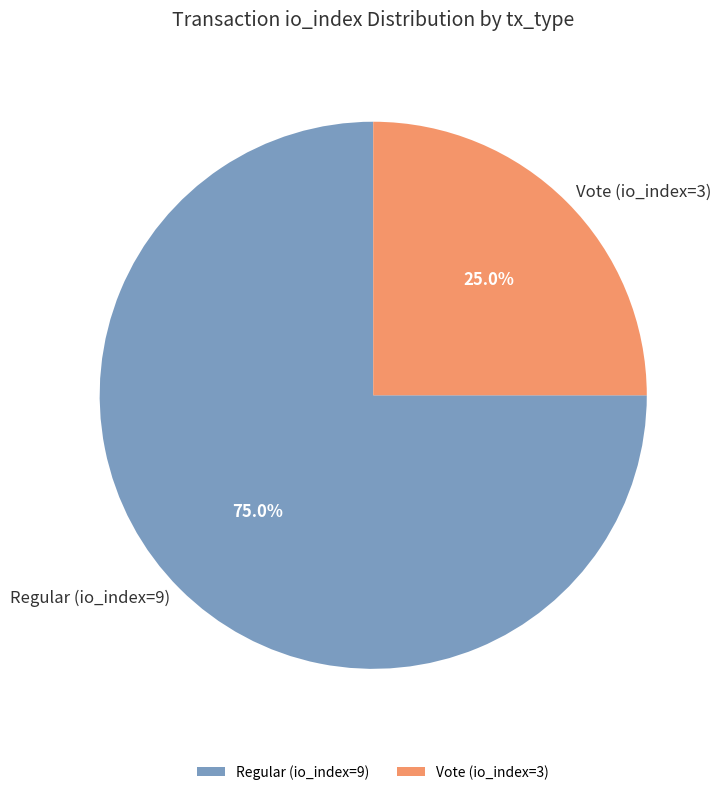

Which category has the smallest portion of the pie?

Vote (io_index=3)